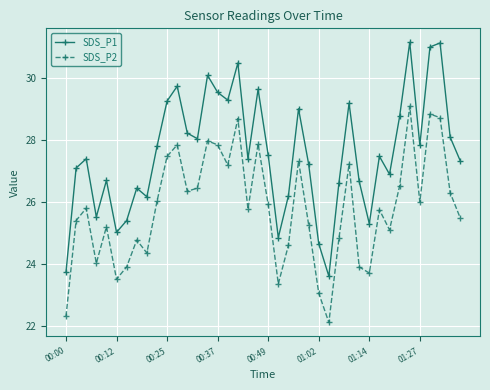

What is the maximum value shown in the chart?

31.2